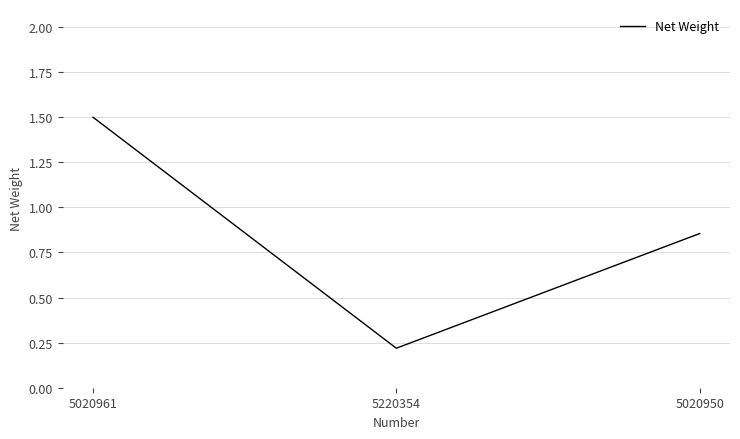

What is the smallest value displayed?

0.2